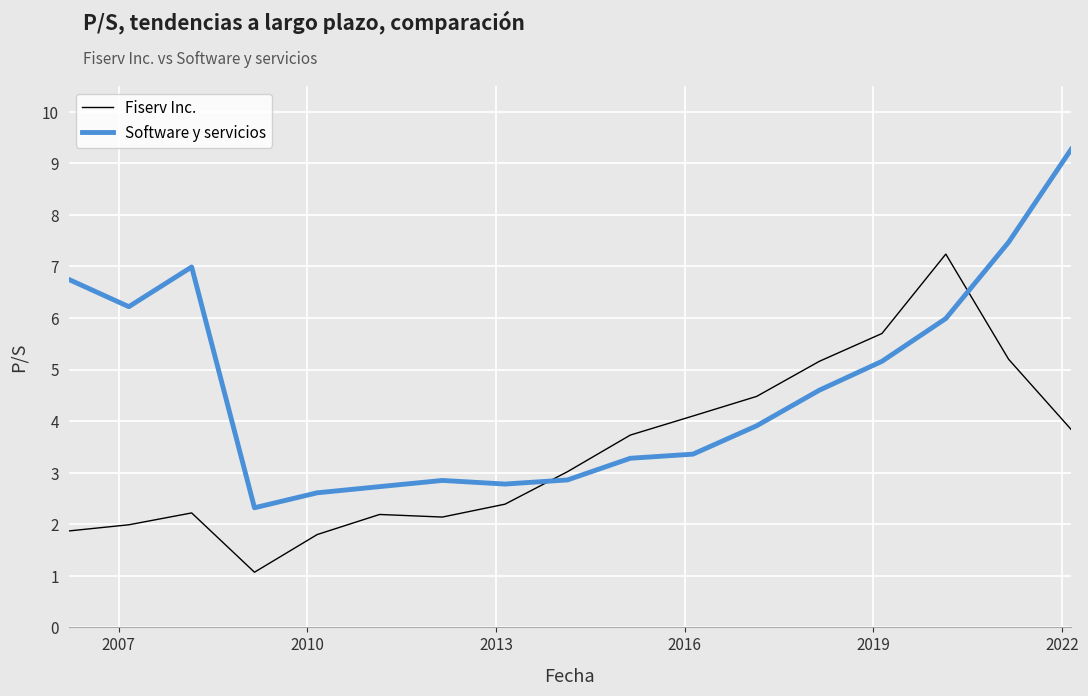

List the series in order of their peak value, lowest first.

Fiserv Inc., Software y servicios